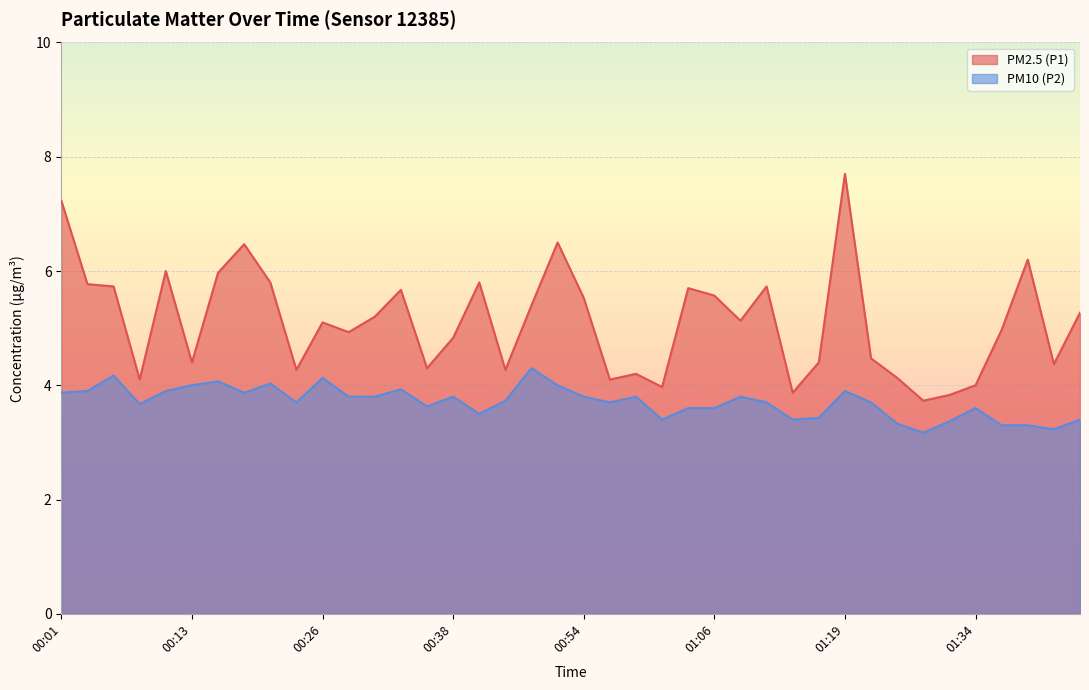

List the series in order of their peak value, highest first.

PM2.5 (P1), PM10 (P2)